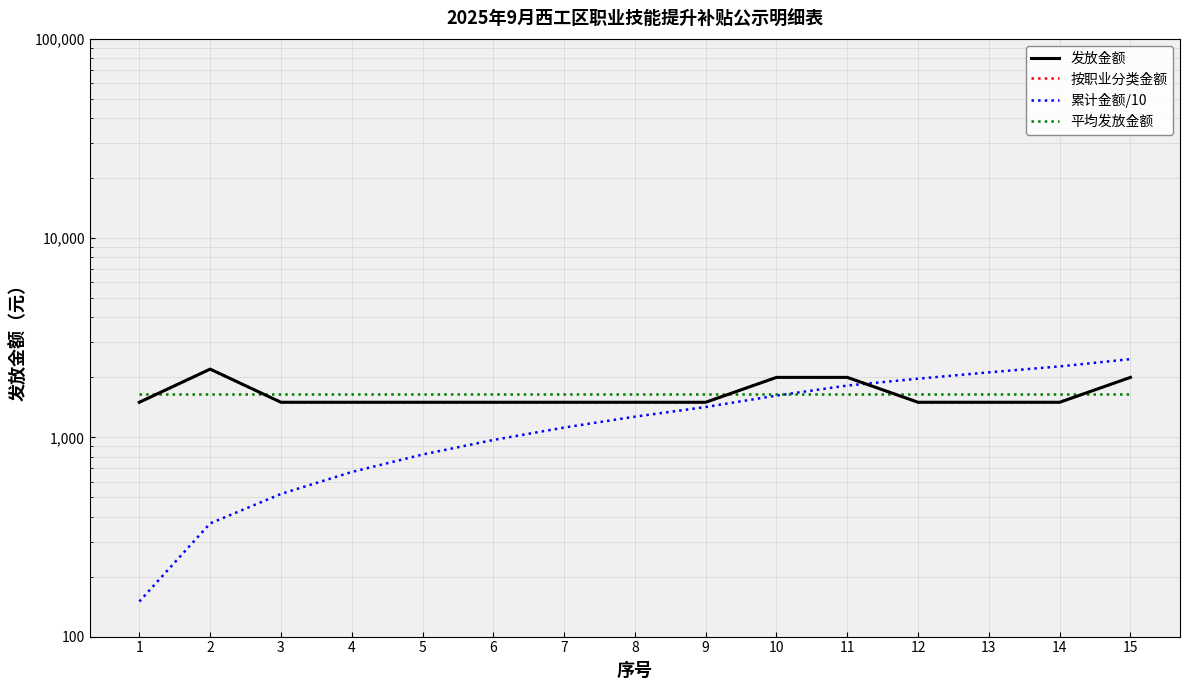

How many times do 平均发放金额 and 按职业分类金额 cross each other?

5